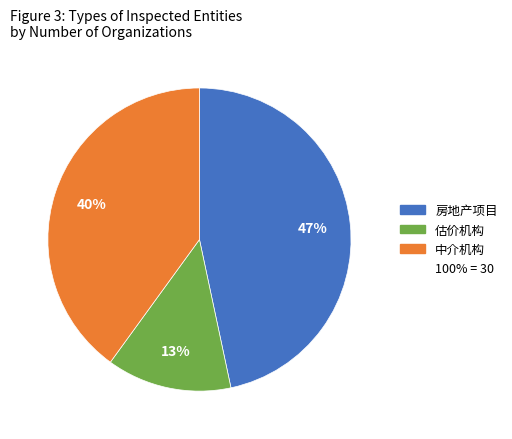

How many segments does this pie chart have?

3